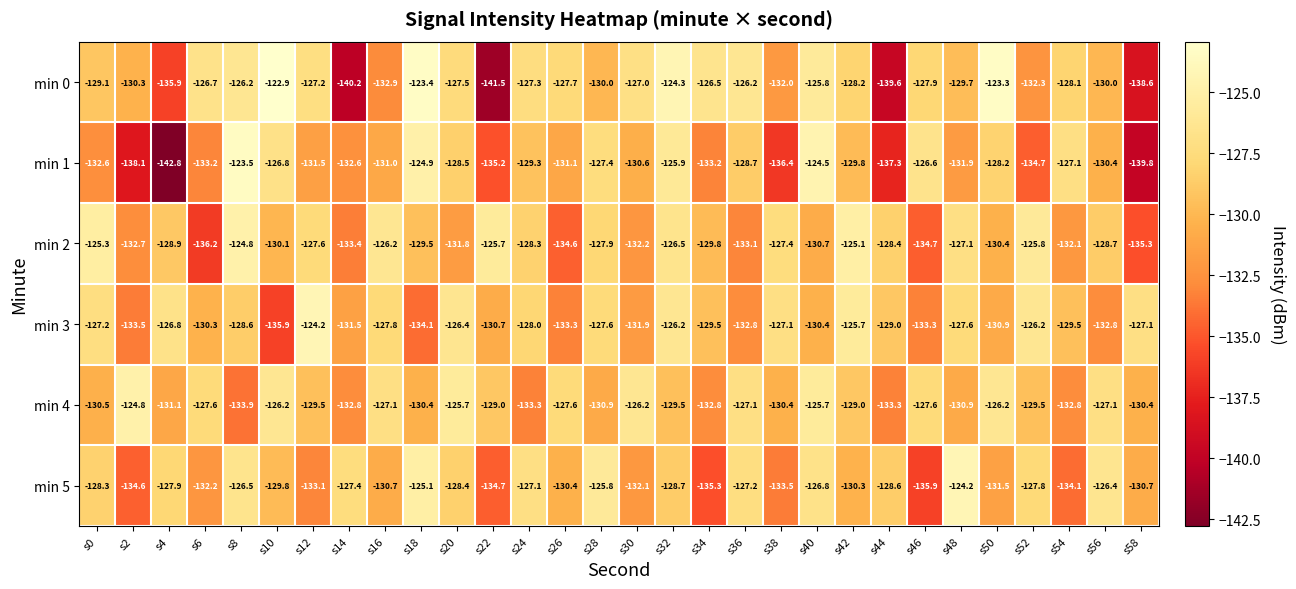

True or false: min 0 has a value of -128.1 at s54.

True